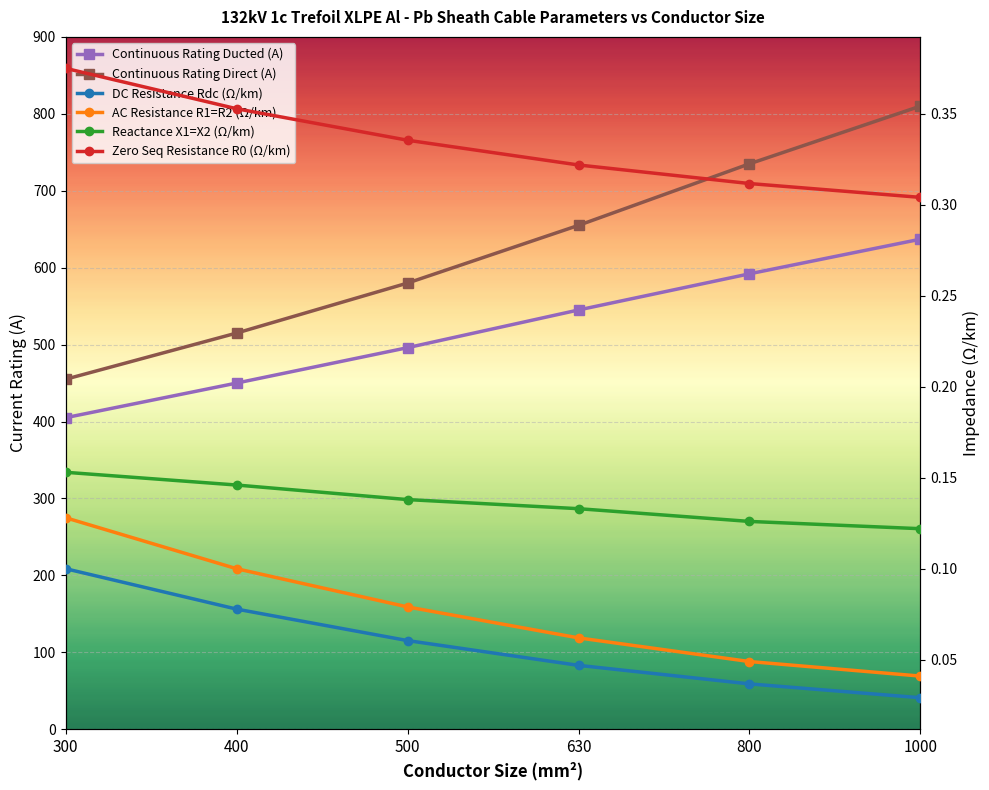

At which label is DC Resistance Rdc (Ω/km) closest to 0?

1000